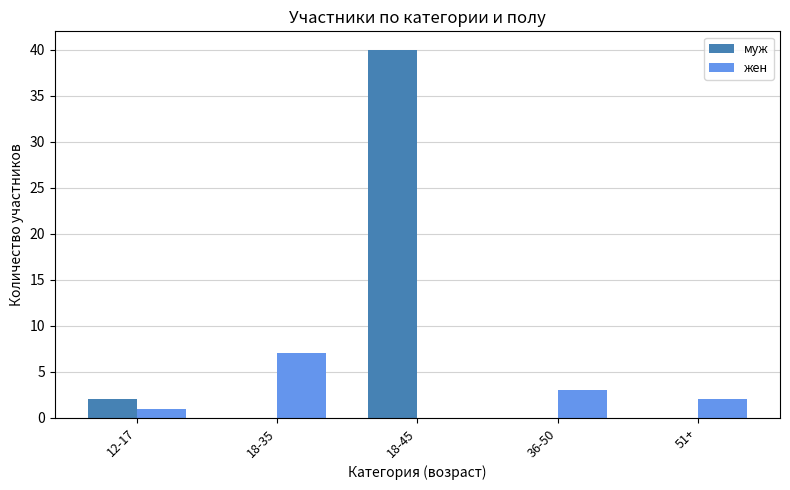

What is the sum of all муж values?

42